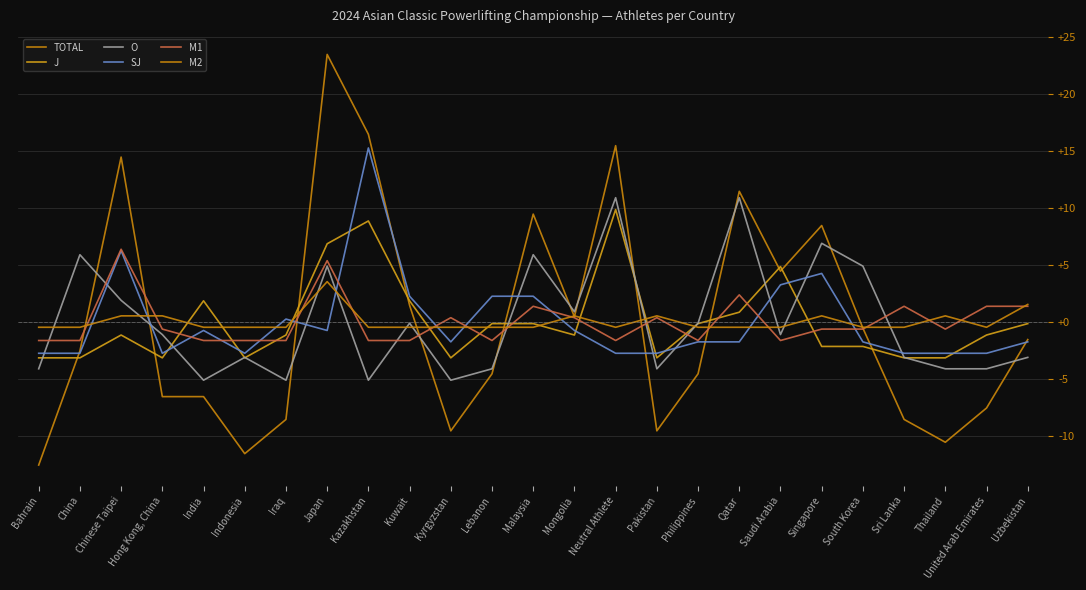

True or false: SJ has more than 2 points higher than both neighbors.

True